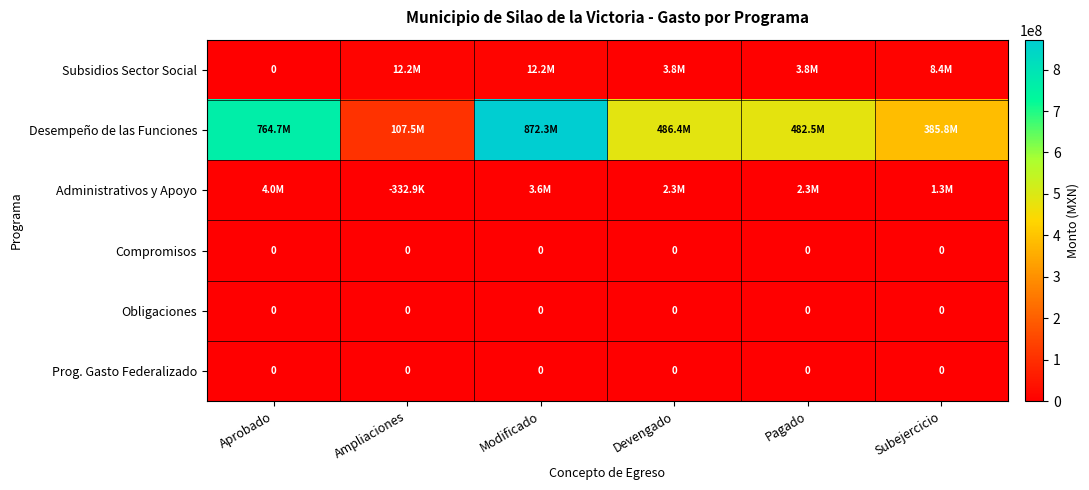

List the series in order of their peak value, highest first.

Desempeño de las Funciones, Subsidios Sector Social, Administrativos y Apoyo, Compromisos, Obligaciones, Prog. Gasto Federalizado